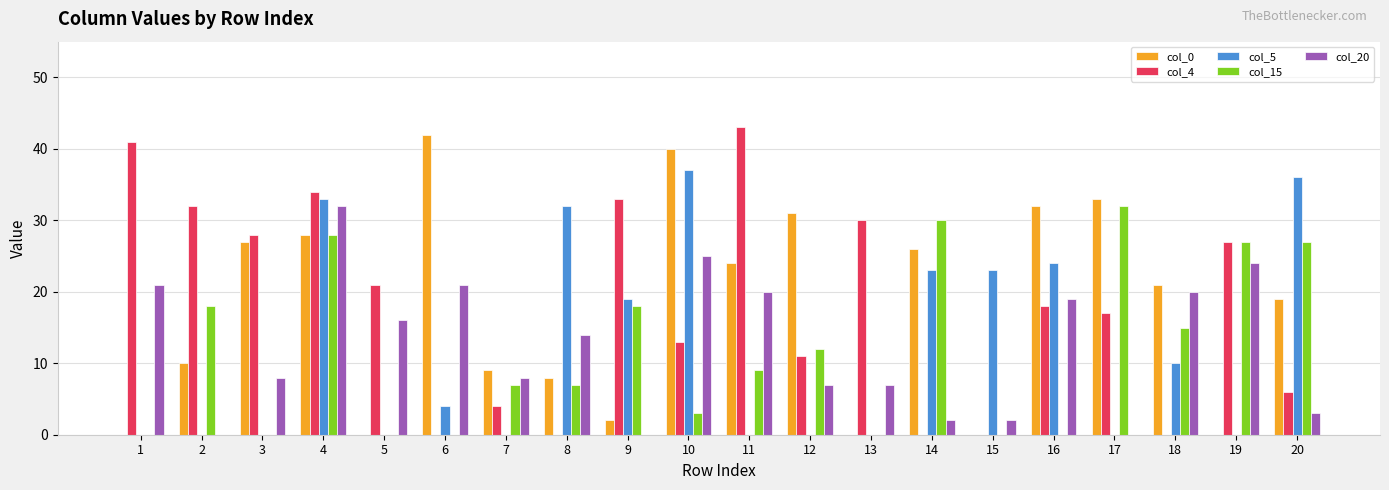

Is it true that col_15 equals 30 at 14?

True